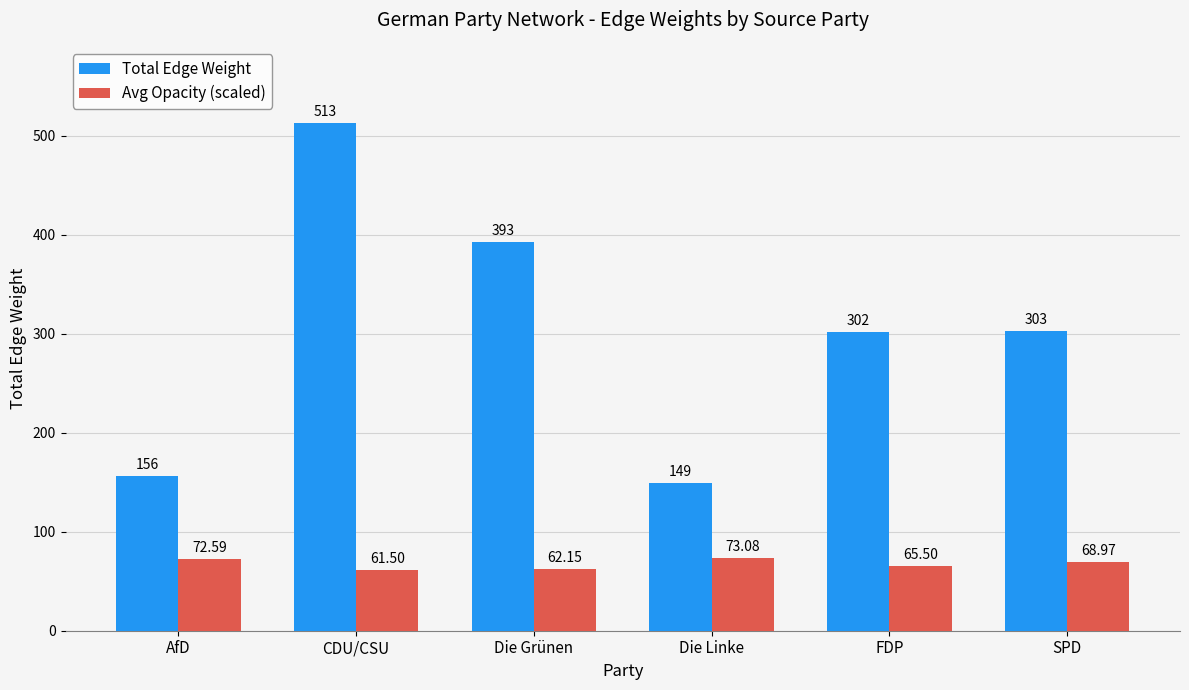

At which category does the chart reach its peak across all series?

CDU/CSU